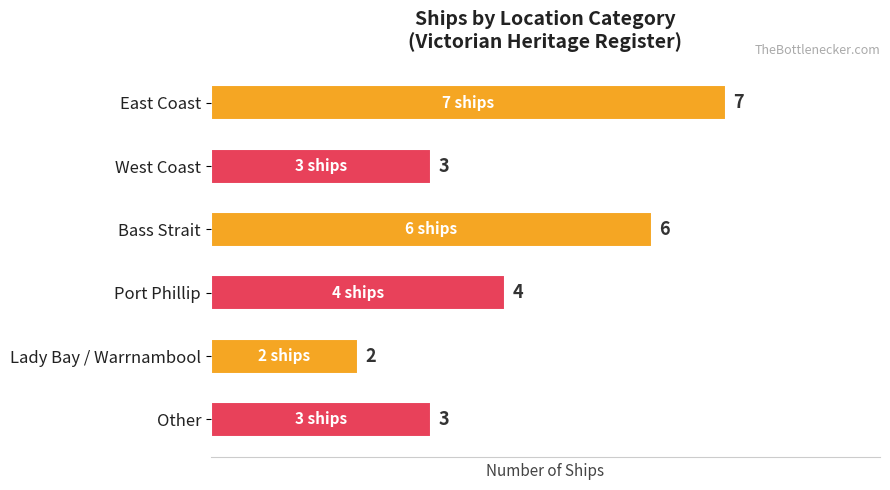

Reading bottom to top, what are all the values shown in this chart?

Other=3	Lady Bay / Warrnambool=2	Port Phillip=4	Bass Strait=6	West Coast=3	East Coast=7